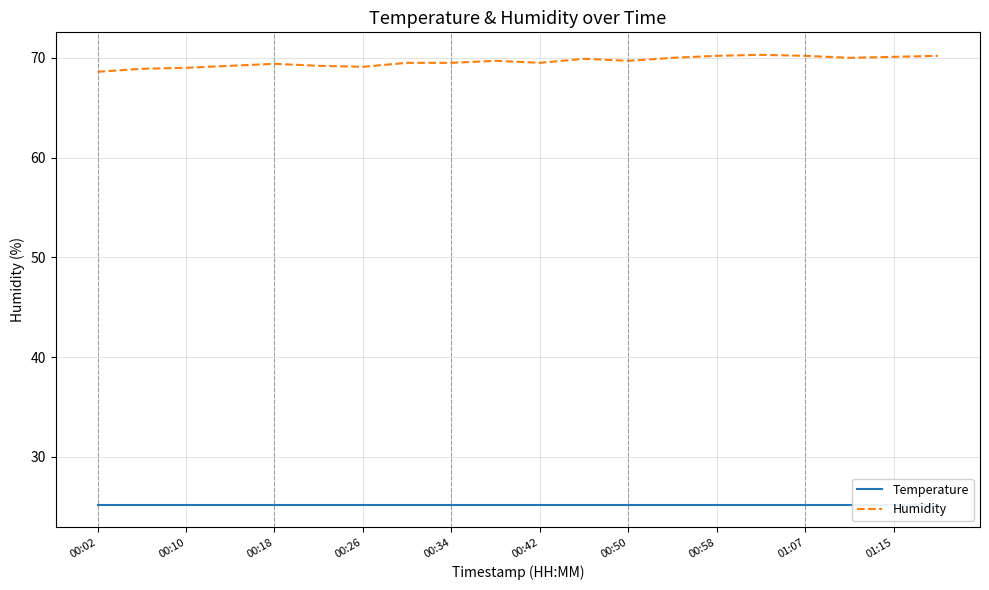

The Humidity series shows 69.0 at 00:10. True or false?

True